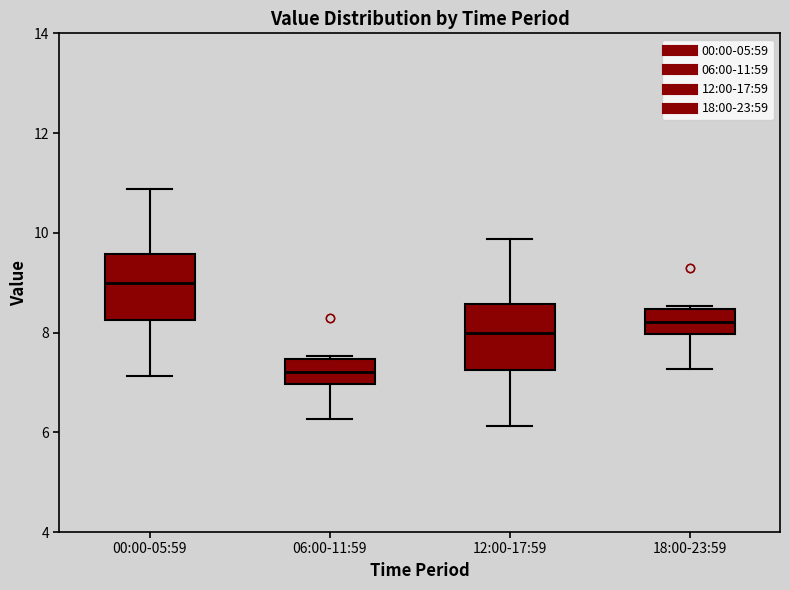

Which box's median line is the lowest?

06:00-11:59